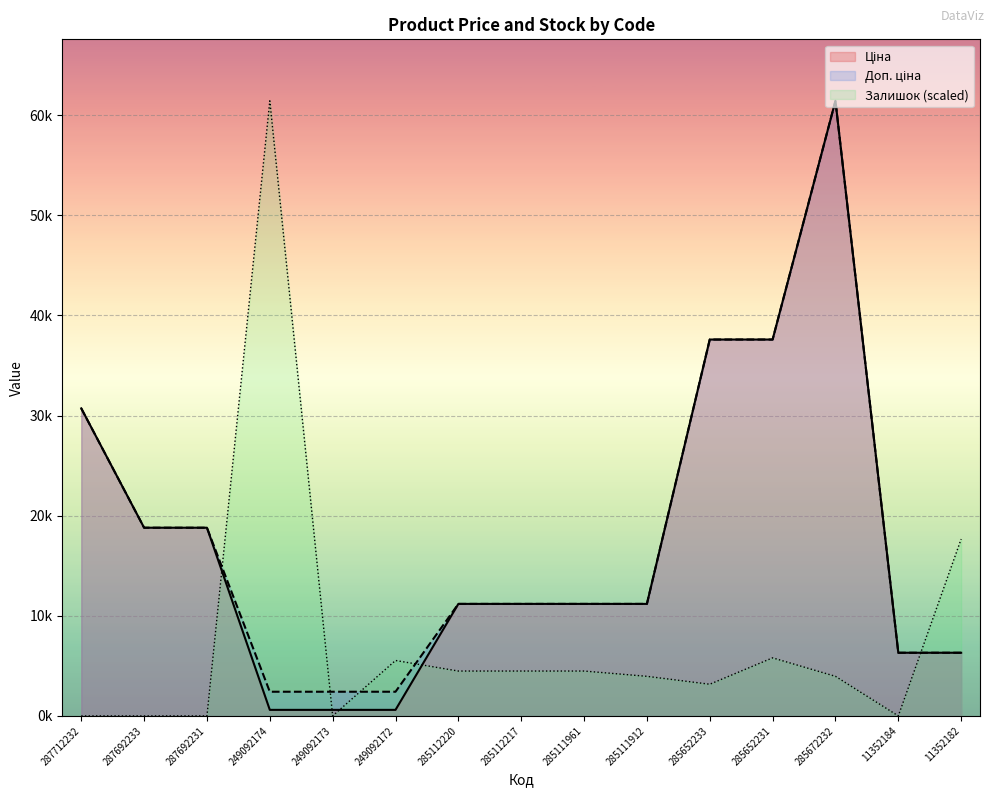

What is the average value of the Доп. ціна series?

17969.8